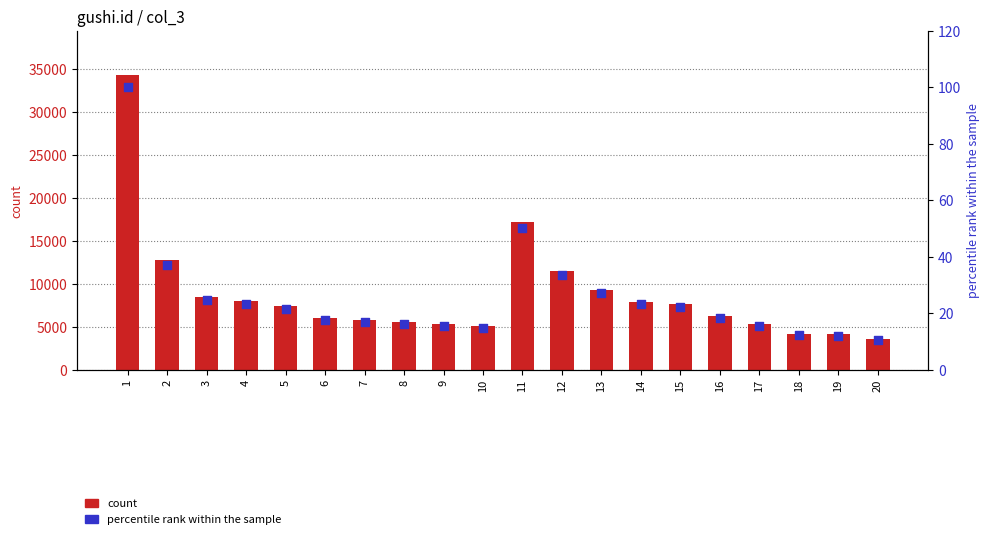

Which series contains the lowest Y value?

percentile rank within the sample